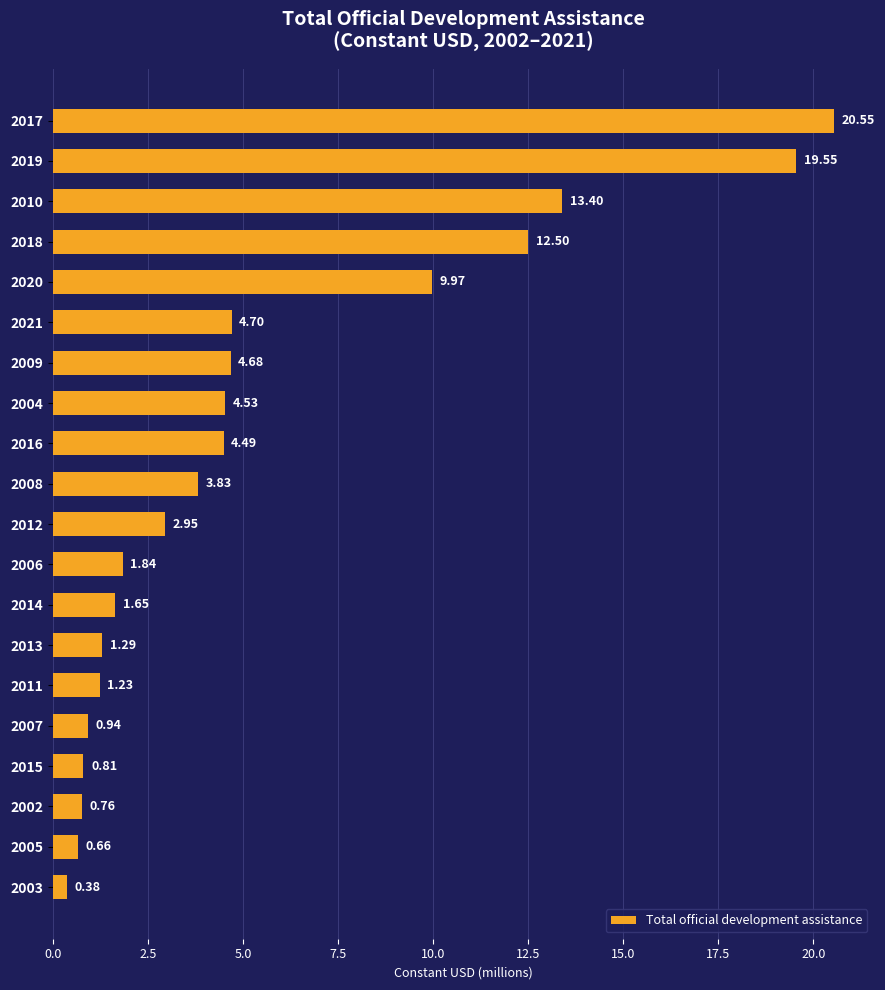

Rank the categories by value from lowest to highest.

2003, 2005, 2002, 2015, 2007, 2011, 2013, 2014, 2006, 2012, 2008, 2016, 2004, 2009, 2021, 2020, 2018, 2010, 2019, 2017